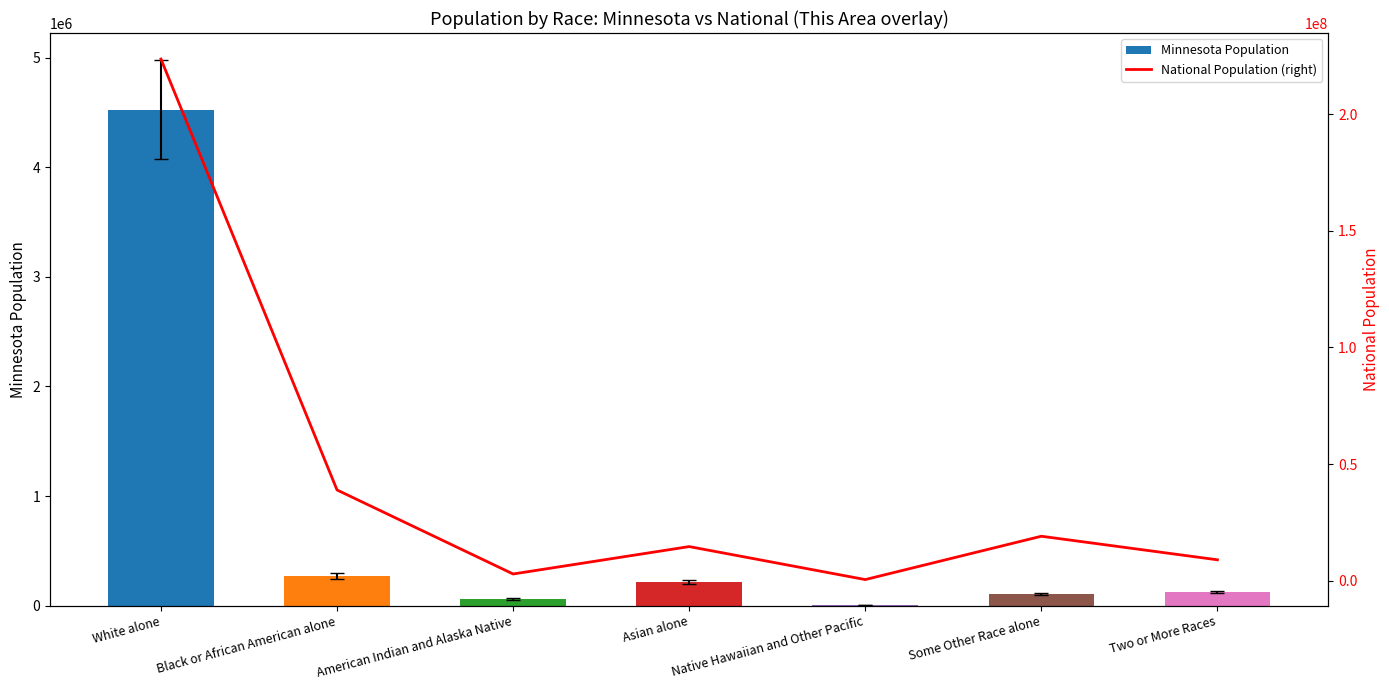

Read the Minnesota Population value at Black or African American alone.

274412